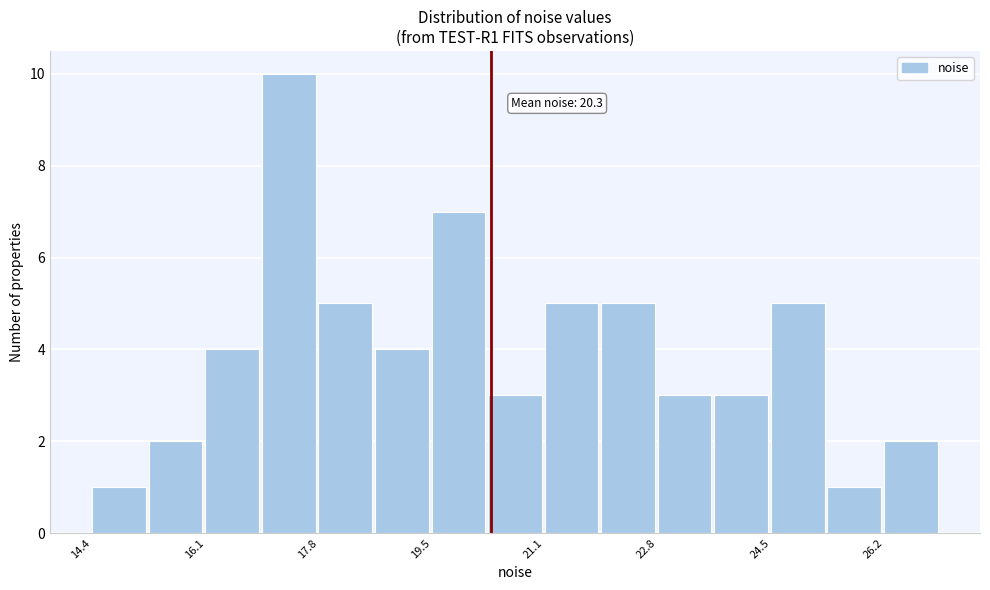

Over which range of the x-axis is the bar tallest?

17.0 to 17.8